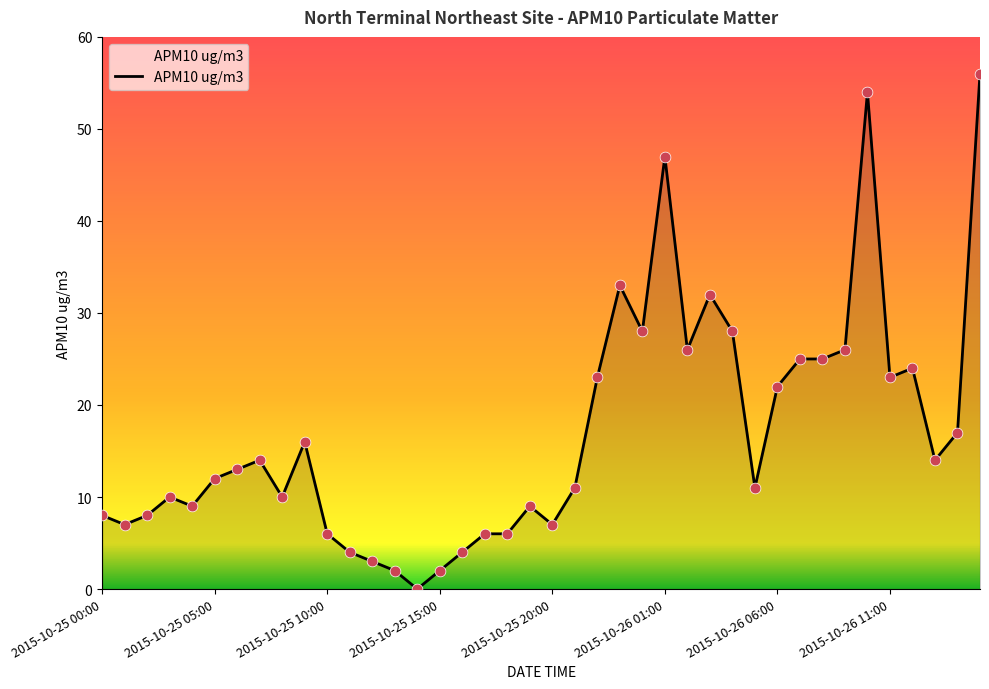

What is the maximum value shown in the chart?

56